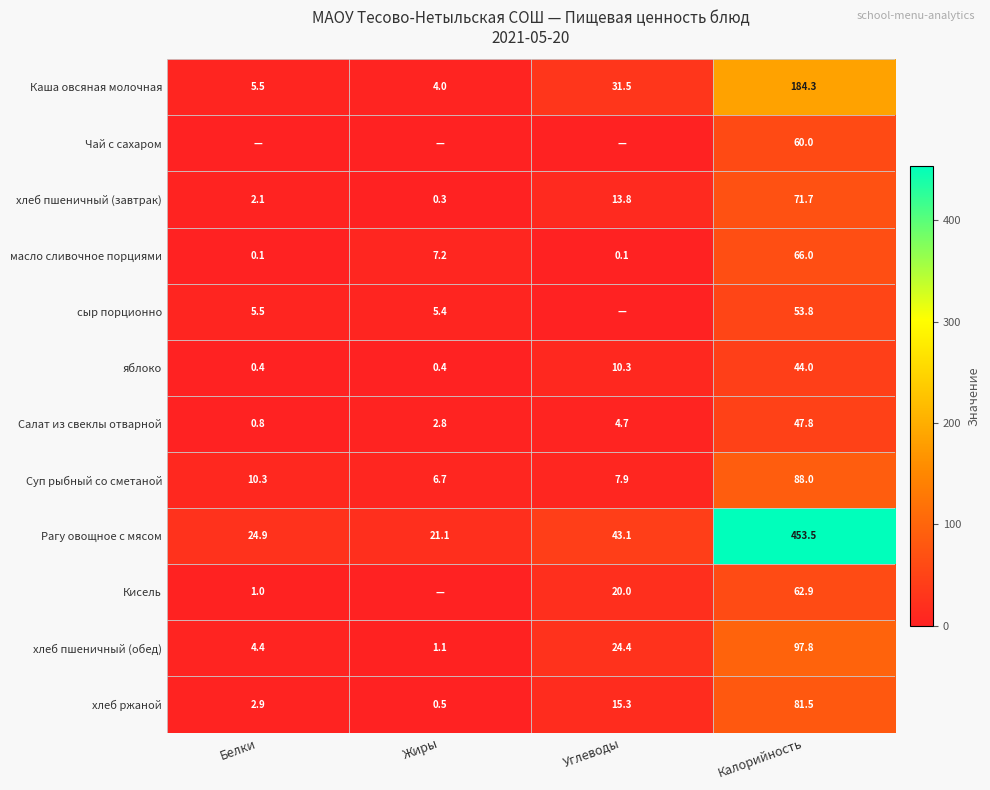

What is the spread (max minus min) of values at Калорийность?

409.5